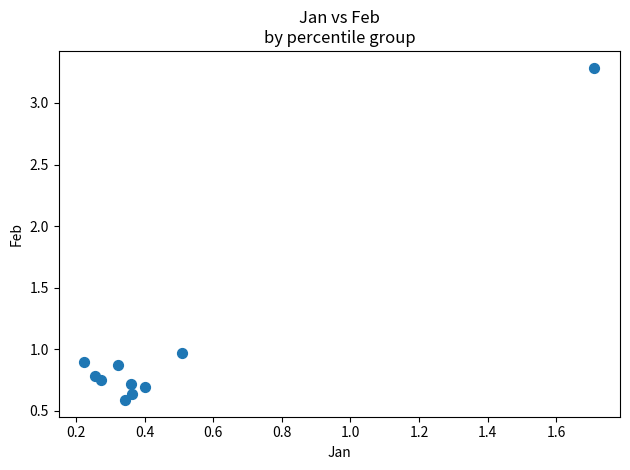

What is the range of X values (max minus min)?

1.5